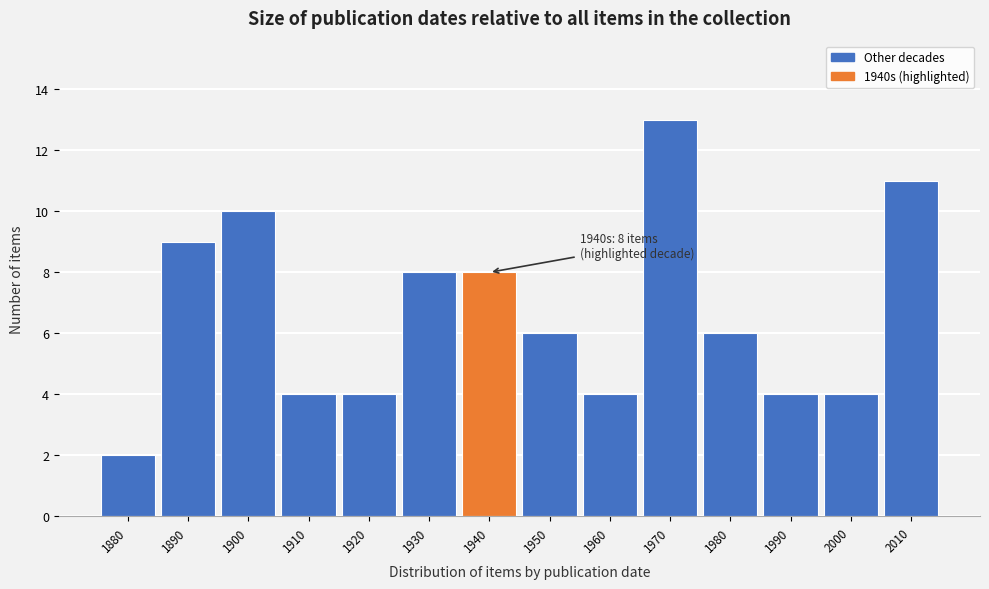

Reading left to right, extract all data points from this chart.

1880=2	1890=9	1900=10	1910=4	1920=4	1930=8	1940=8	1950=6	1960=4	1970=13	1980=6	1990=4	2000=4	2010=11